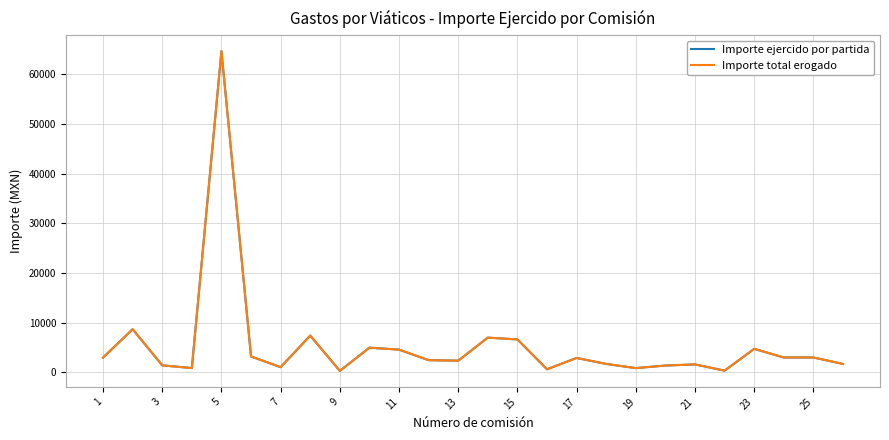

What is the minimum value shown in the chart?

303.0